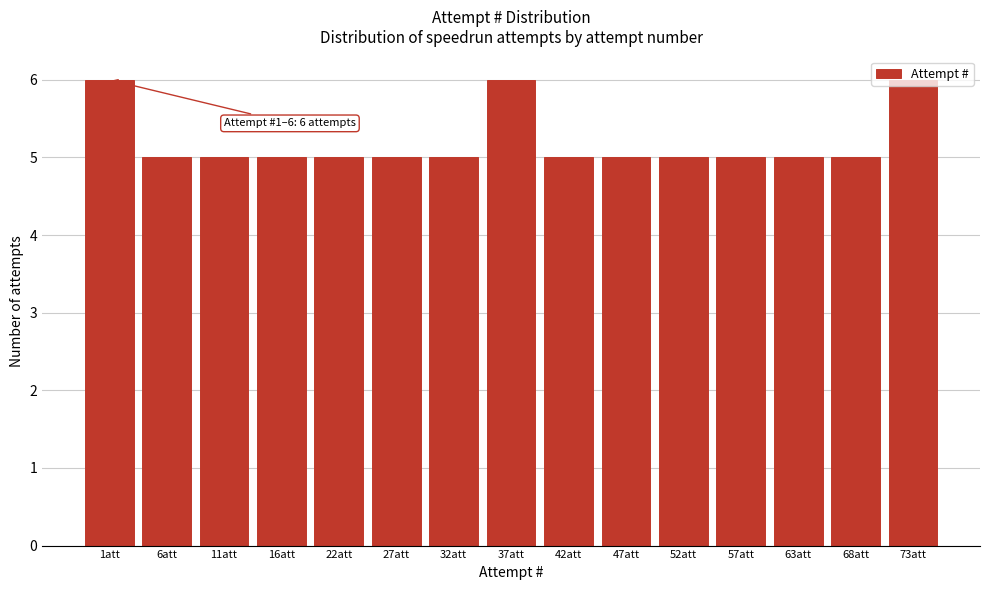

What is the label of the 8th bar from the left?

37att